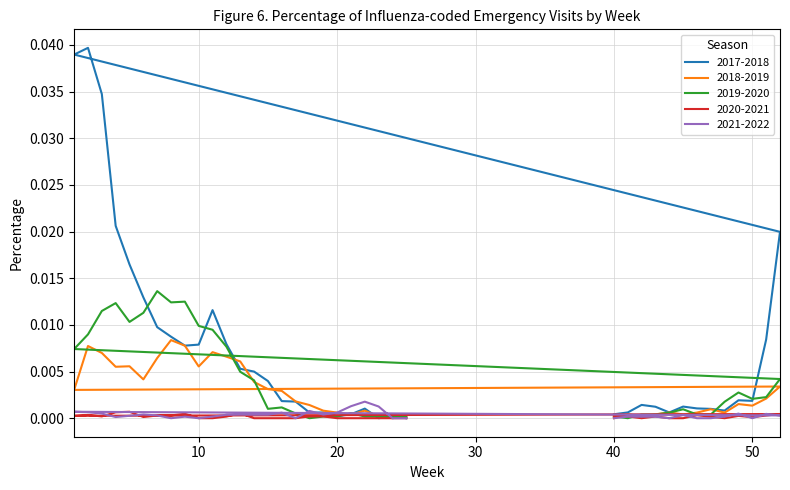

How many positive values does the 2018-2019 series have?

36